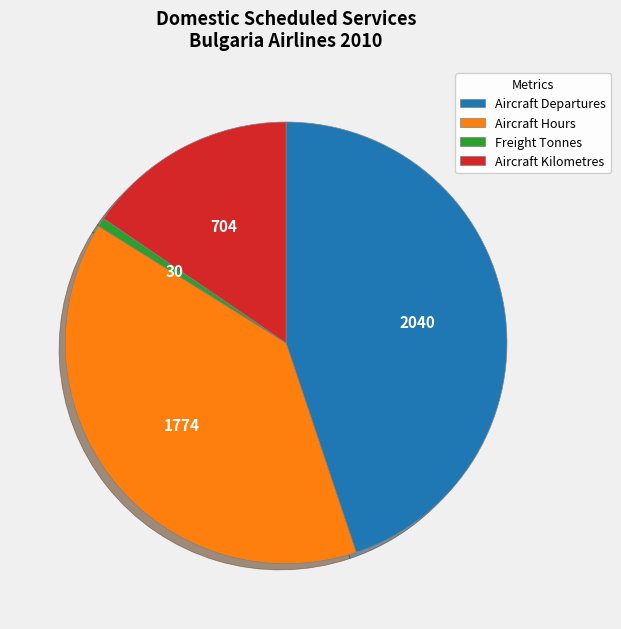

Combined, do Aircraft Kilometres and Freight Tonnes account for over 50%?

No